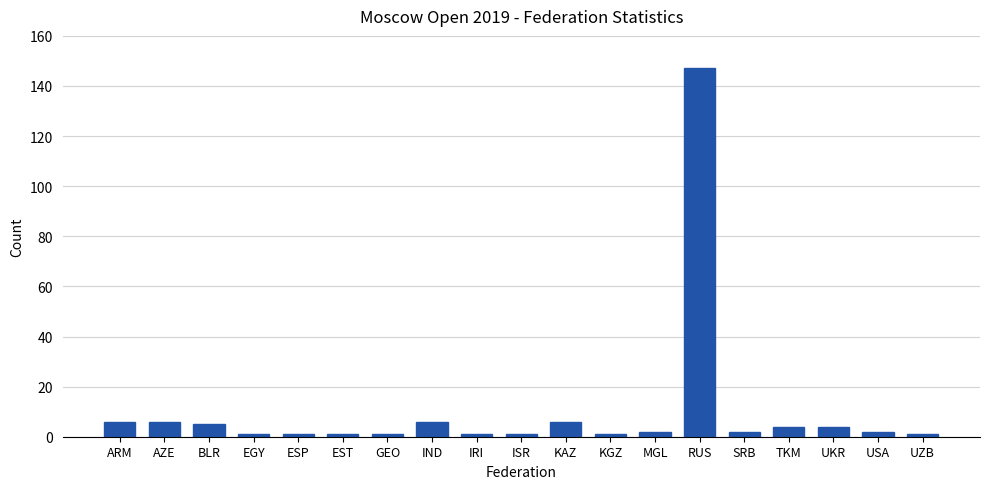

Count the number of data series in this chart.

1